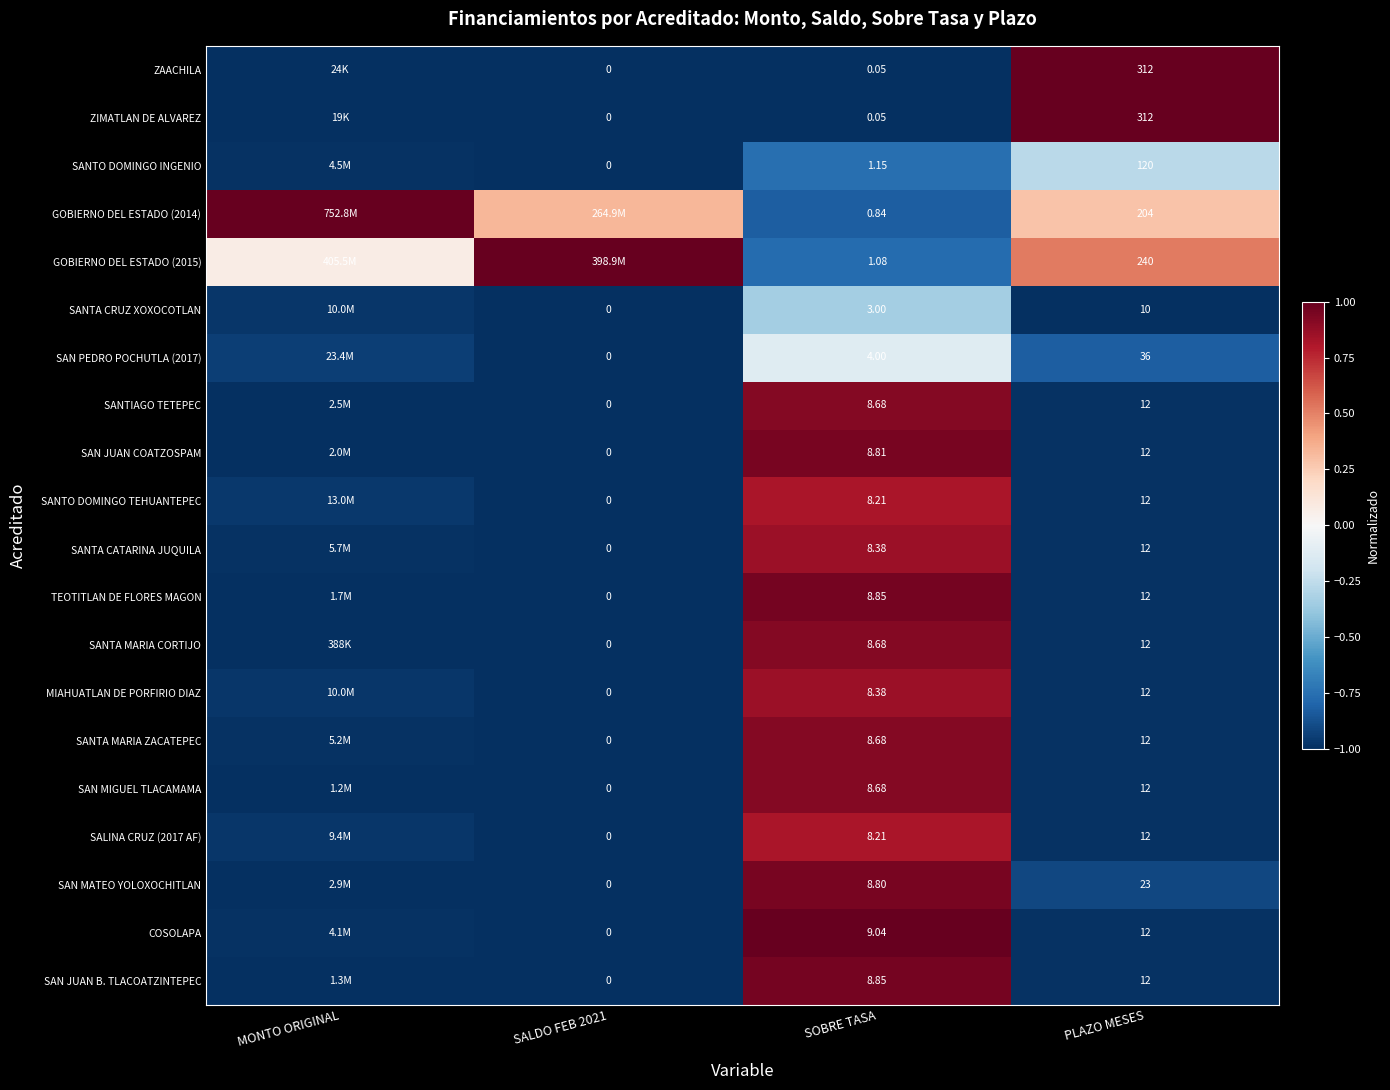

At which category is the sum across all series the highest?

SOBRE TASA